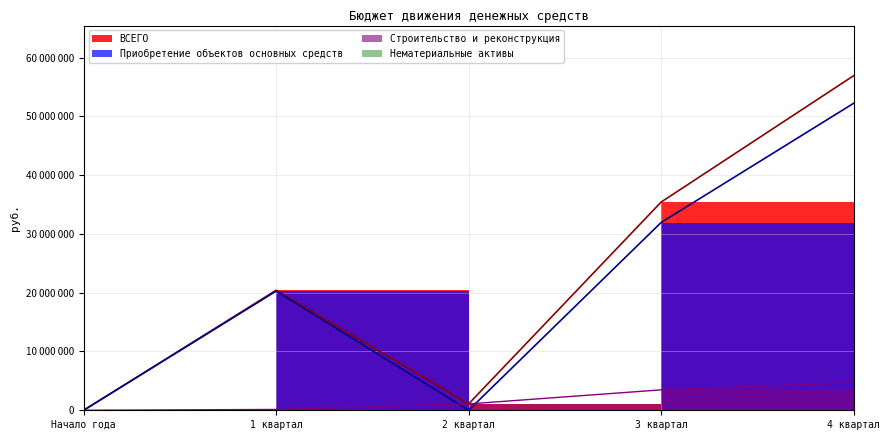

True or false: Строительство и реконструкция has more than 0 points higher than both neighbors.

False